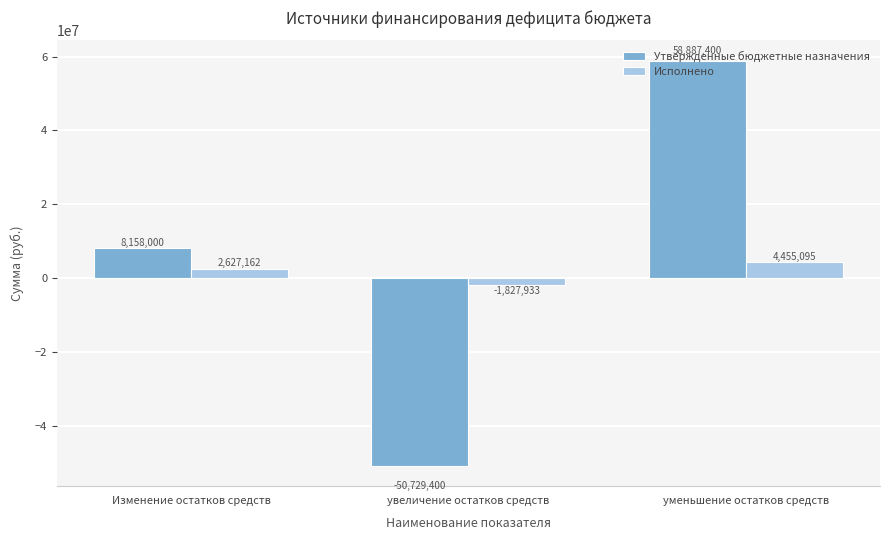

How many groups of bars are there?

3